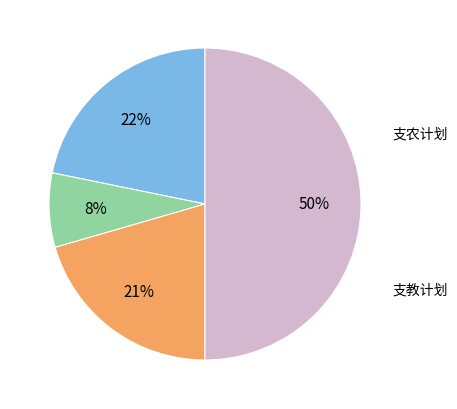

To the nearest percent, what is the average slice percentage?

25%